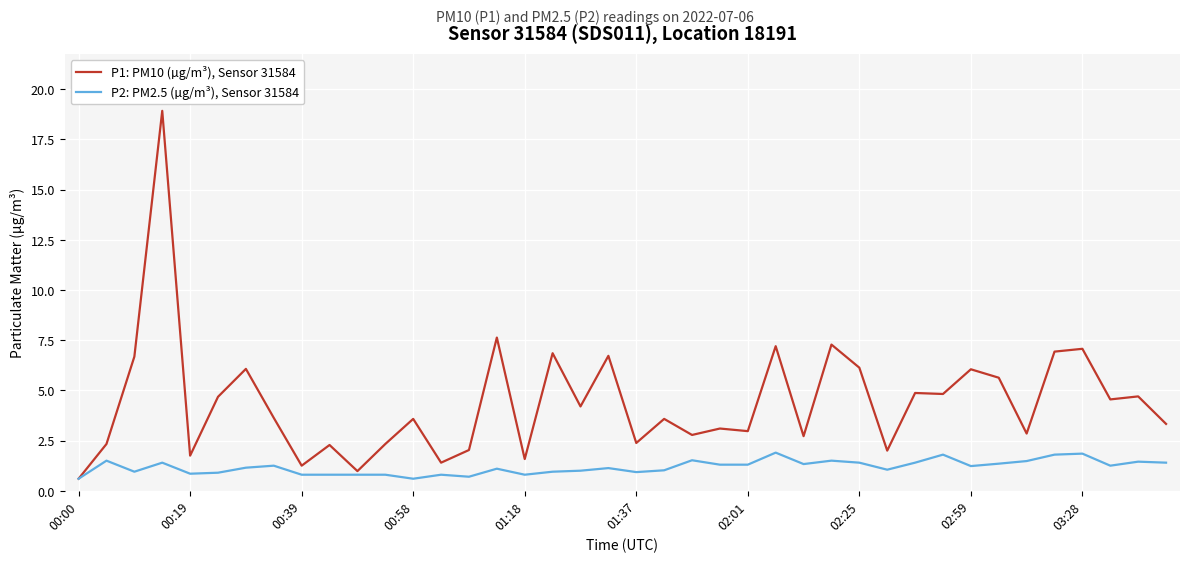

Rank the series by their maximum value, from highest to lowest.

P1: PM10 (µg/m³), Sensor 31584, P2: PM2.5 (µg/m³), Sensor 31584